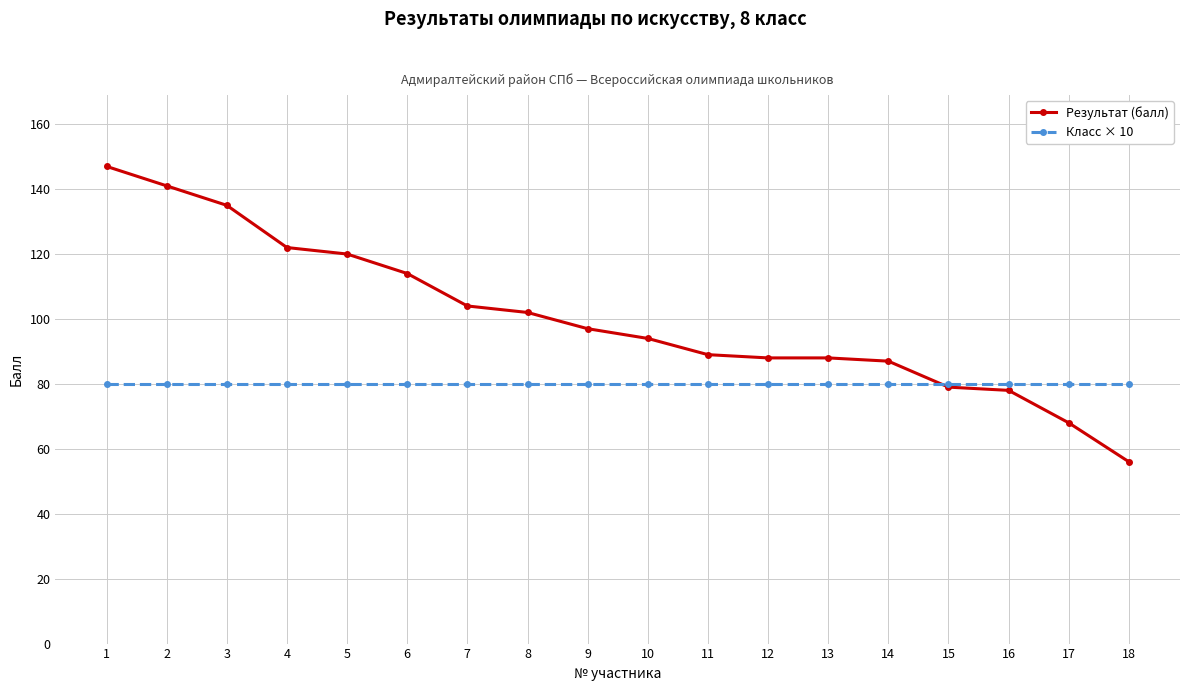

Which series has the largest range (max minus min)?

Результат (балл)